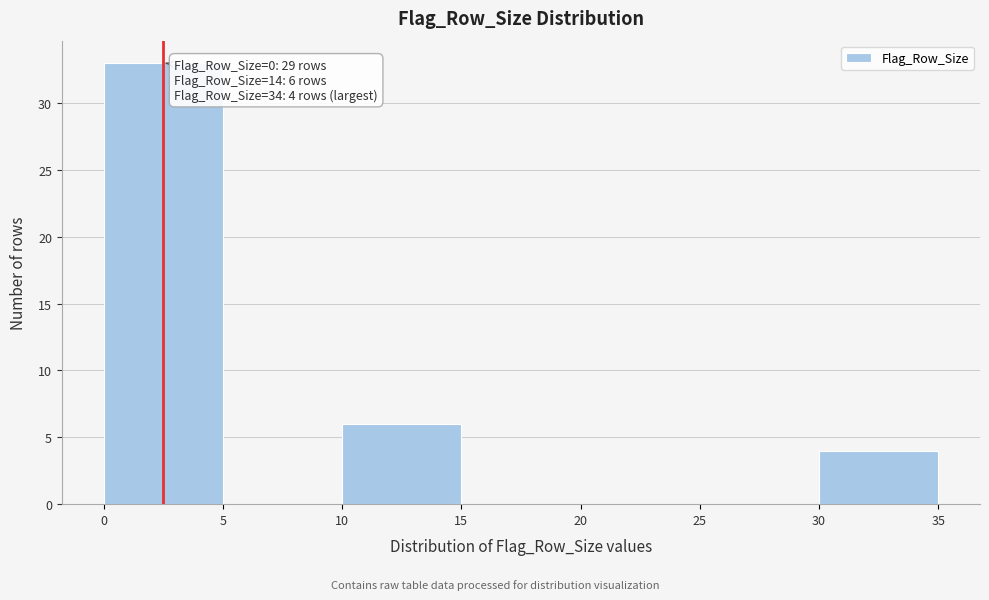

Over which range of the x-axis is the bar tallest?

0 to 5